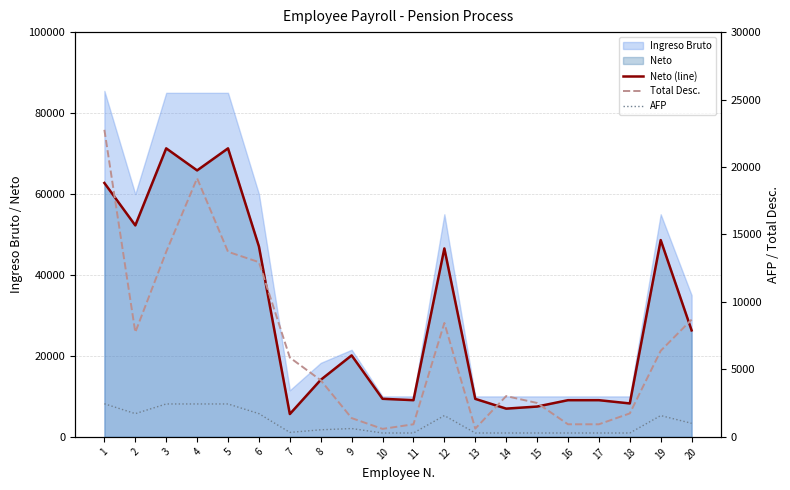

At how many categories does at least one series exceed 22769?

9